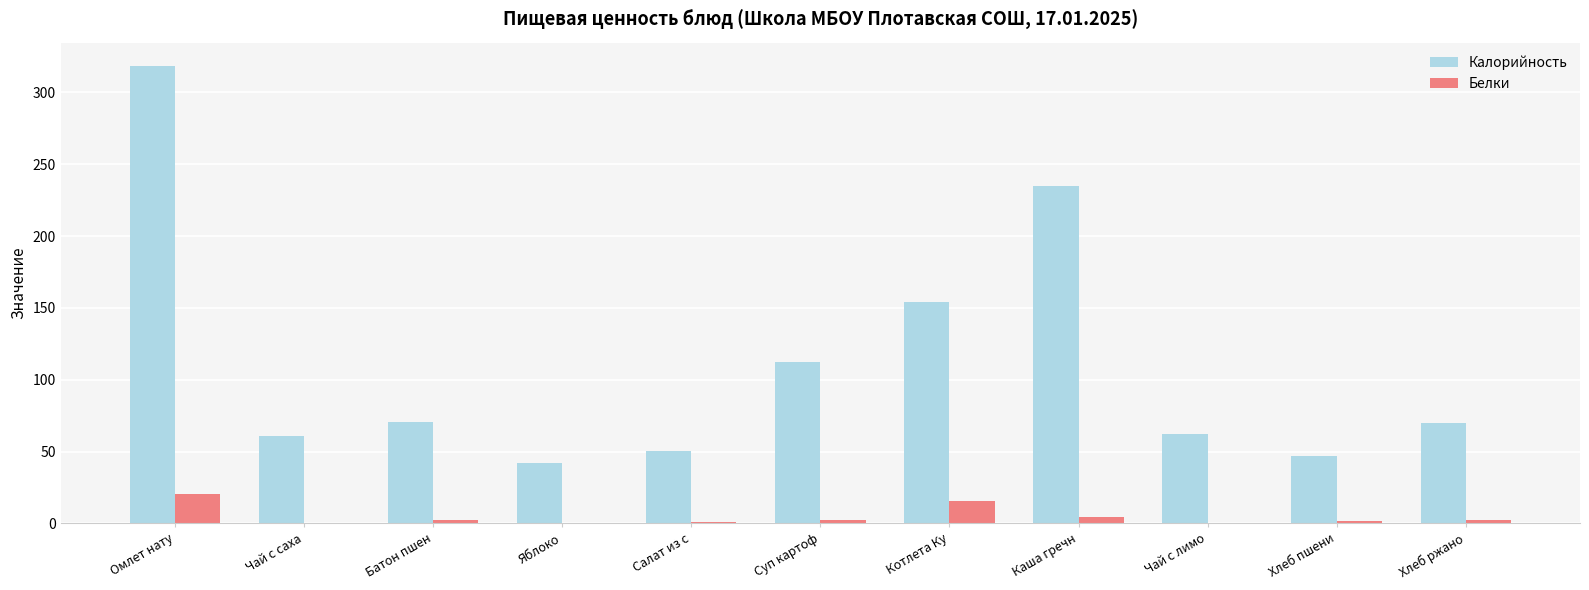

What is the sum of all Калорийность values?

1222.5